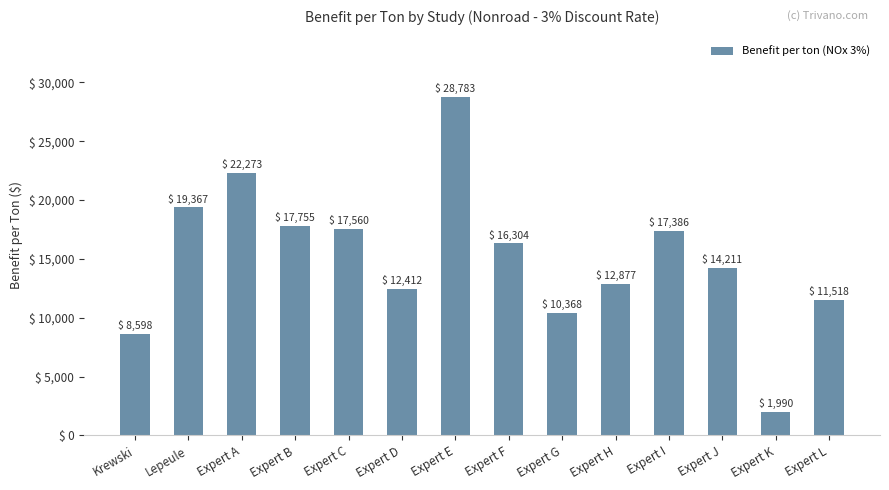

How many values are below 16304?

7